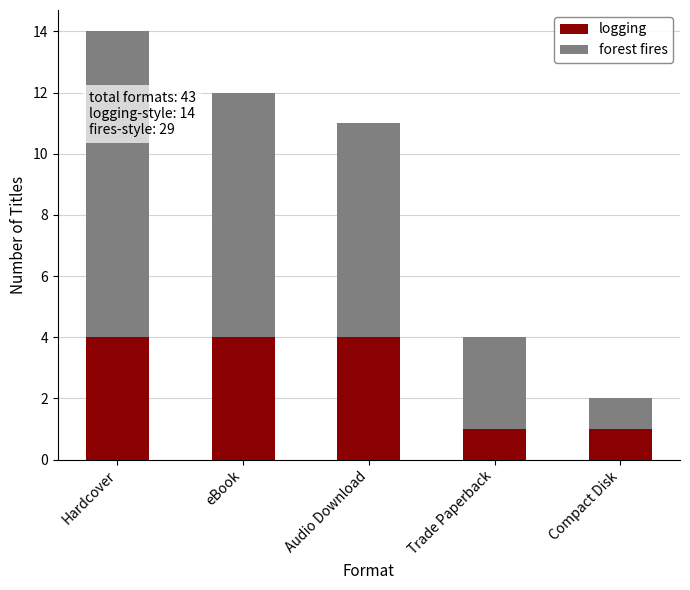

What is the total value across all series at eBook?

12